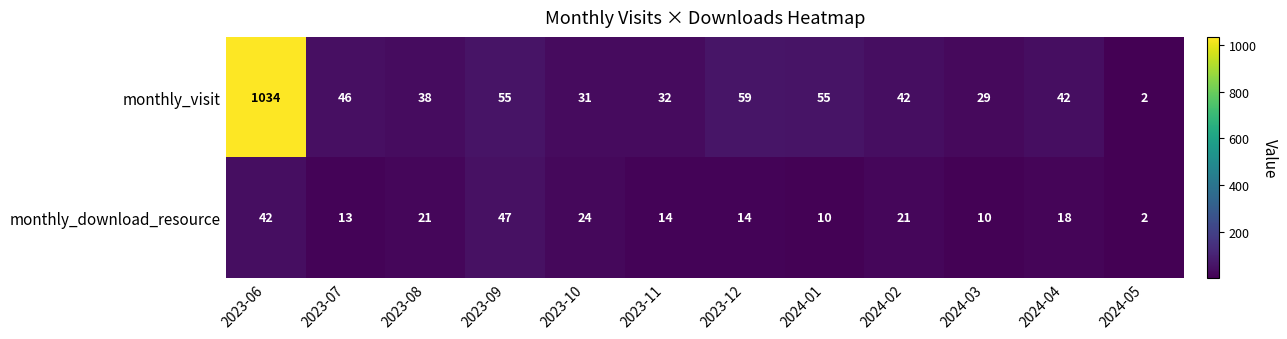

The value of monthly_visit at 2023-11 is 32. True or false?

True